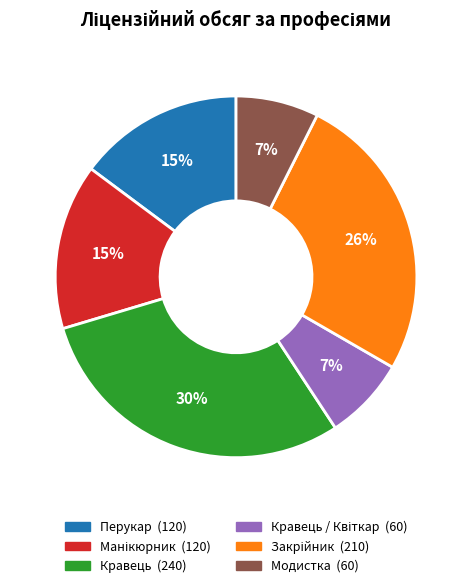

Is there any slice that represents more than half of the pie?

No